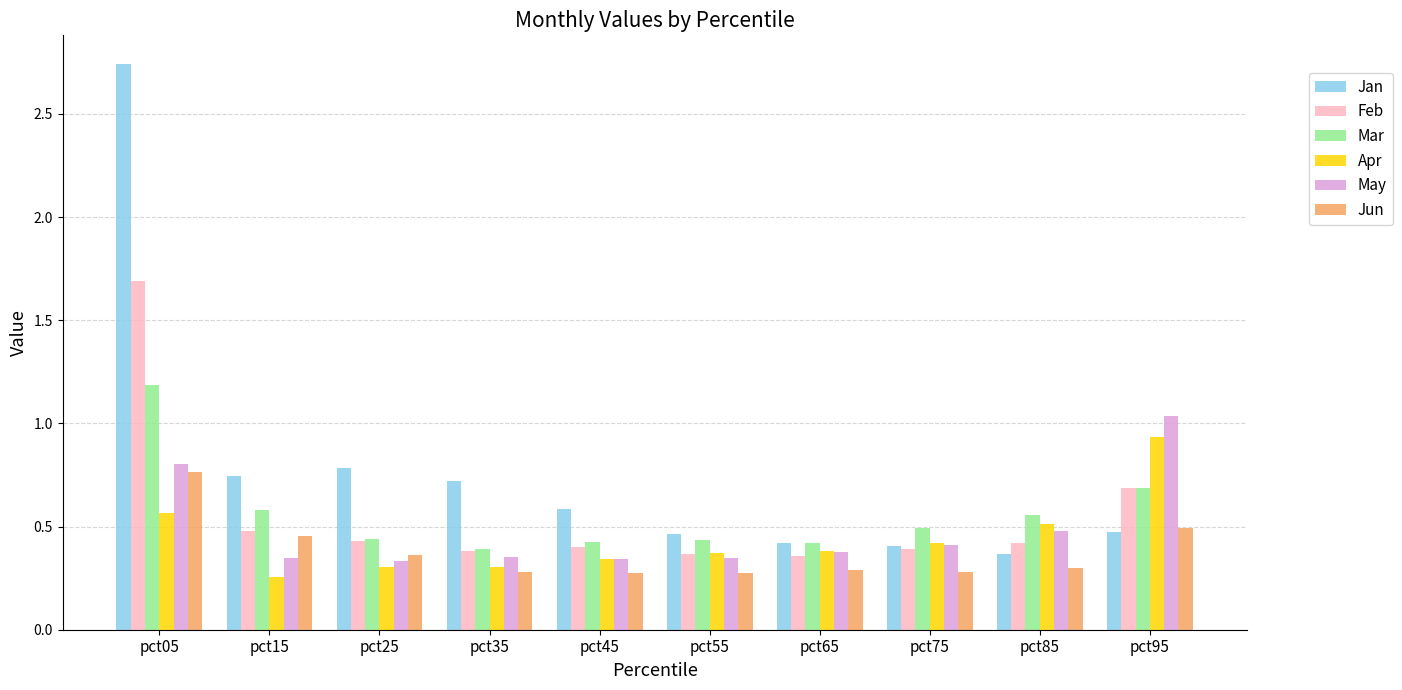

What is the difference between the maximum and minimum values in the Jan series?

2.4